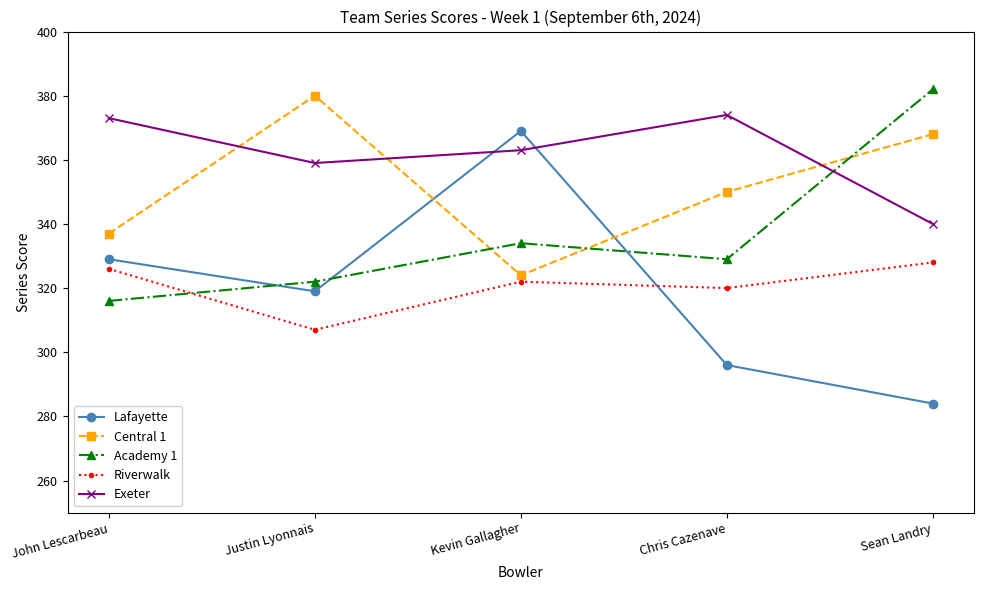

The value of Lafayette at Chris Cazenave is 296. True or false?

True